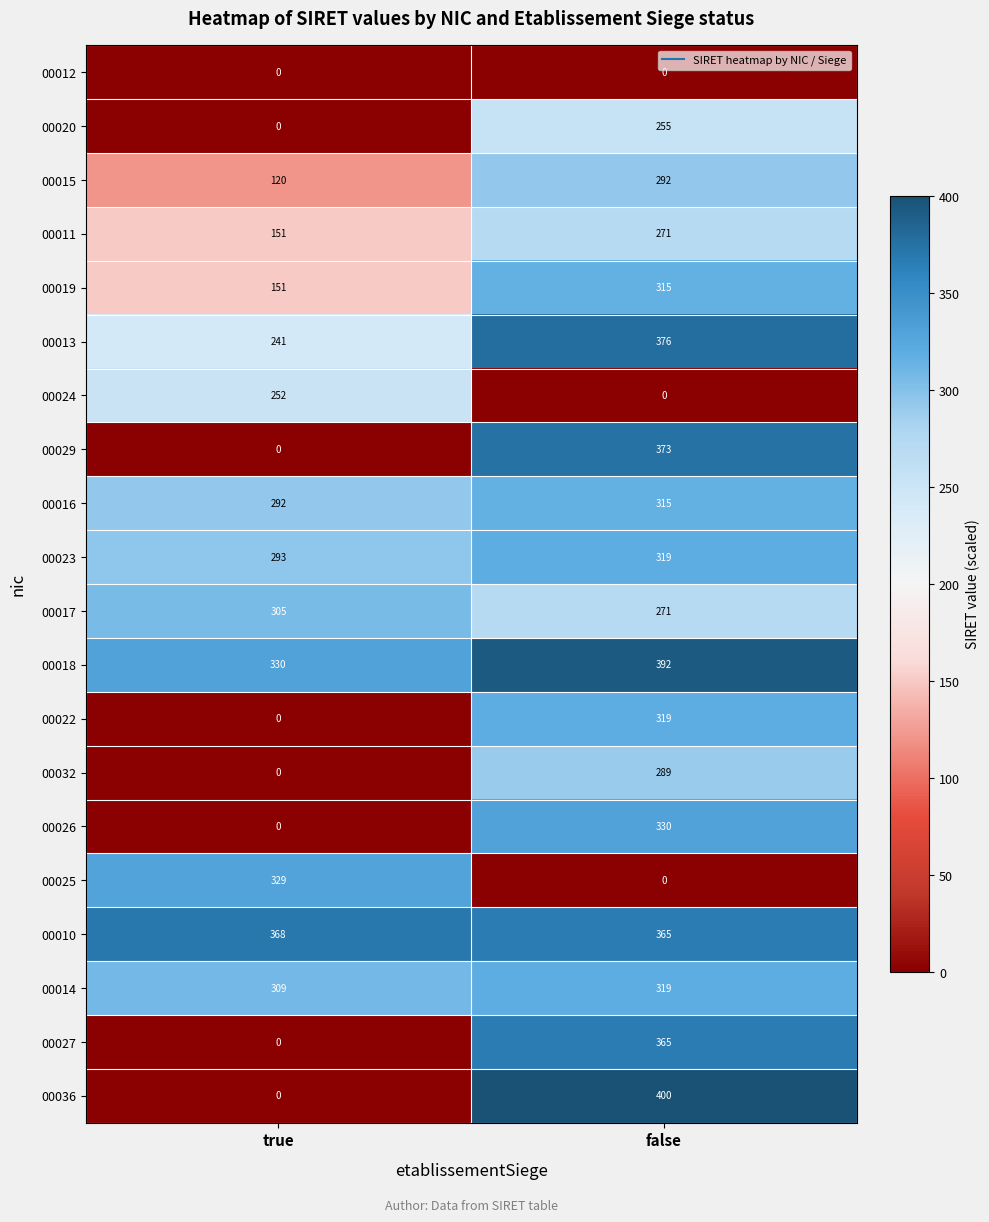

How many series are shown in this chart?

20